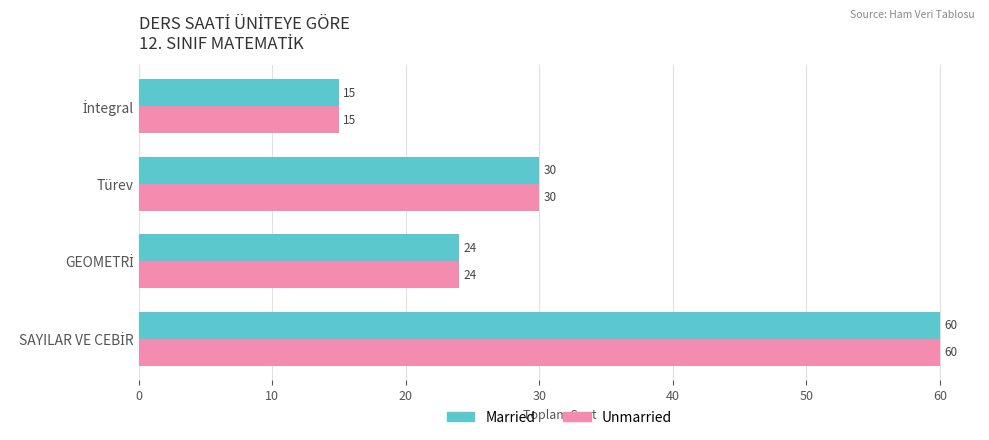

At which label is Unmarried closest to 37?

Türev